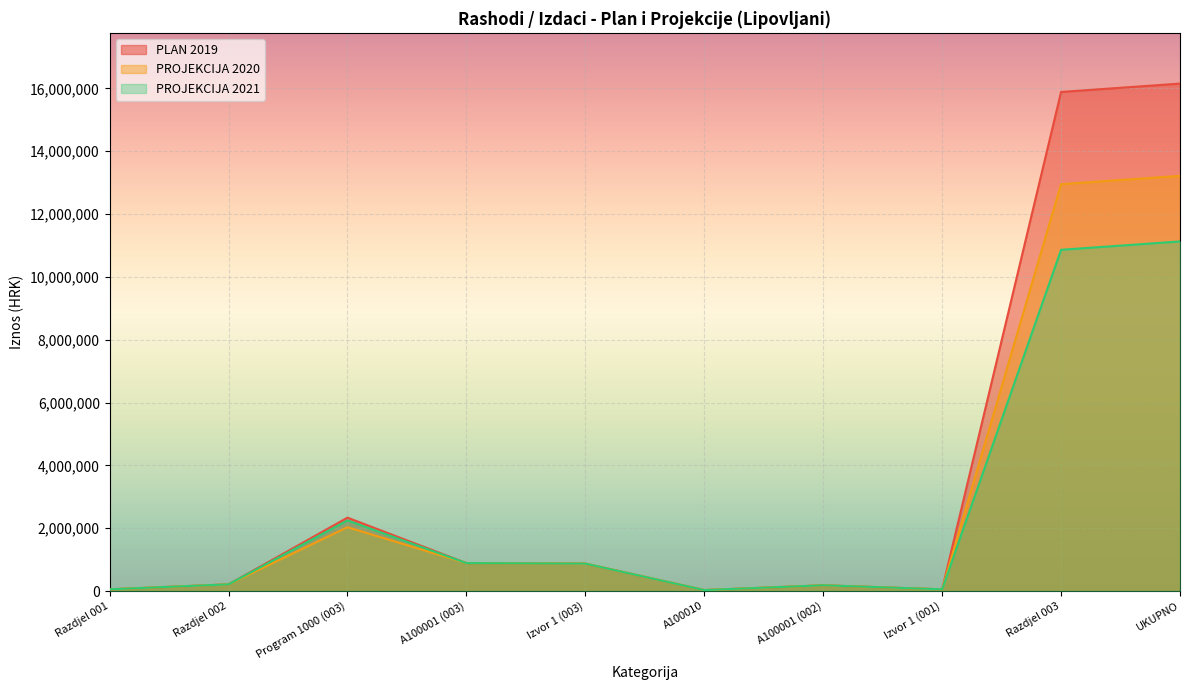

What is the approximate value of PLAN 2019 at Razdjel 001, to the nearest 100?

53900